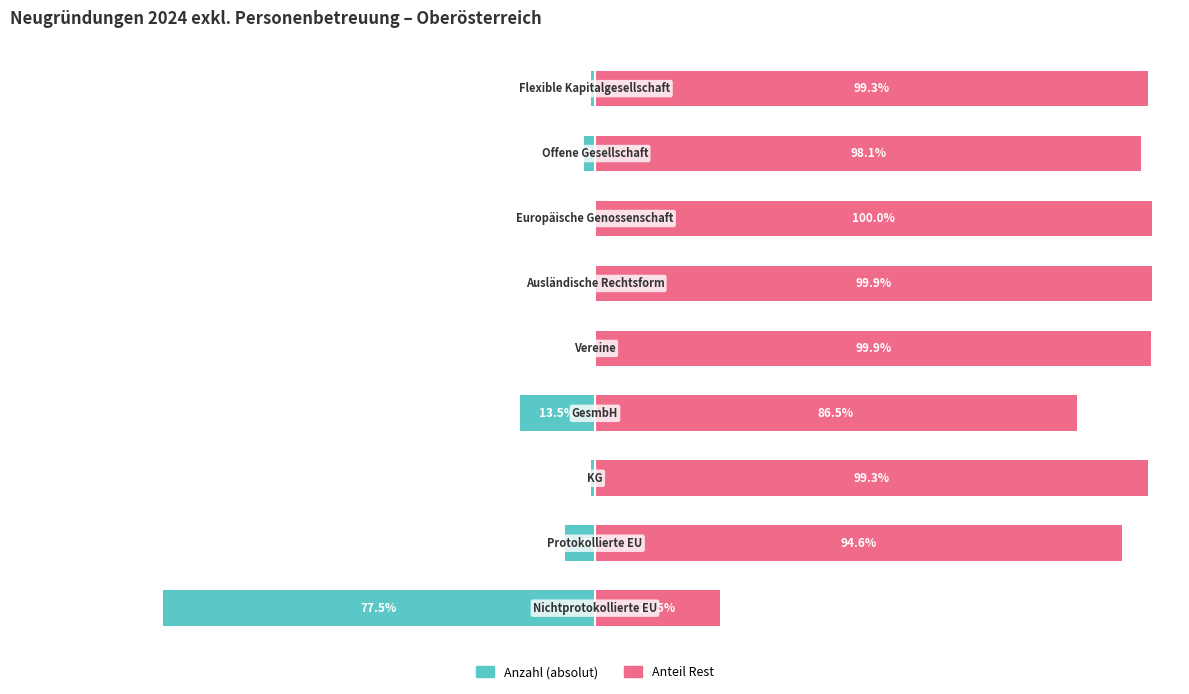

How many categories are shown in the chart?

9